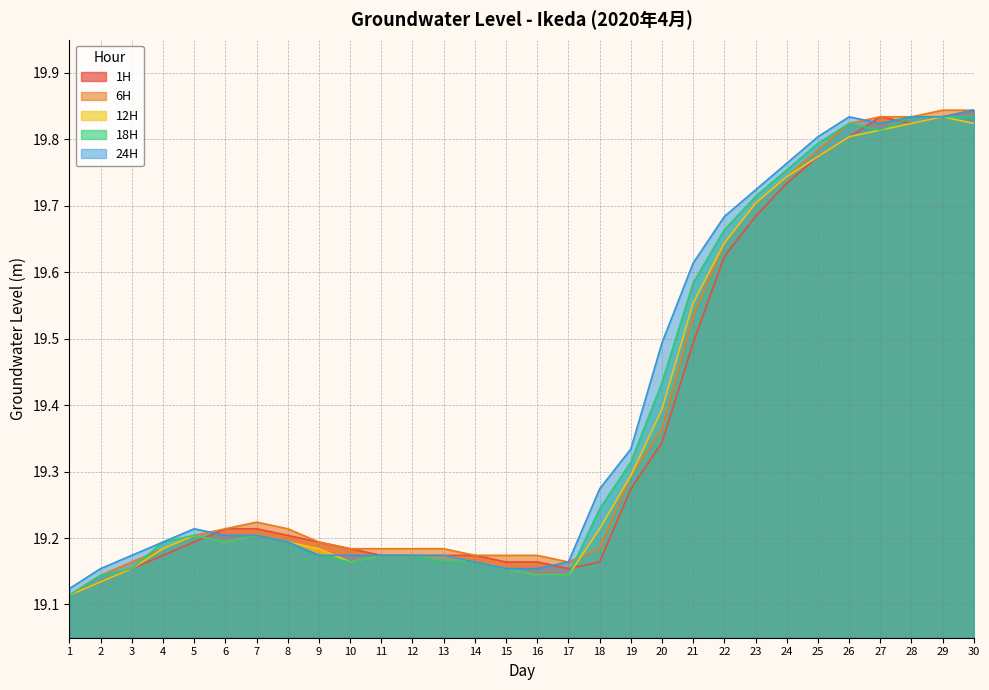

Does the chart have visible grid lines?

Yes